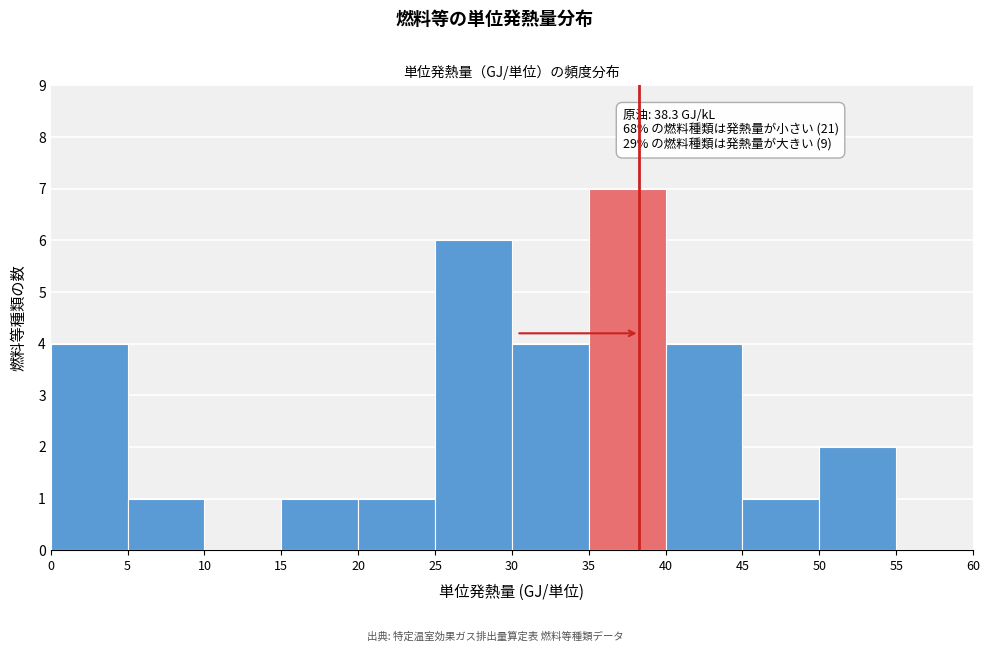

Over which range of the x-axis is the bar tallest?

35 to 40